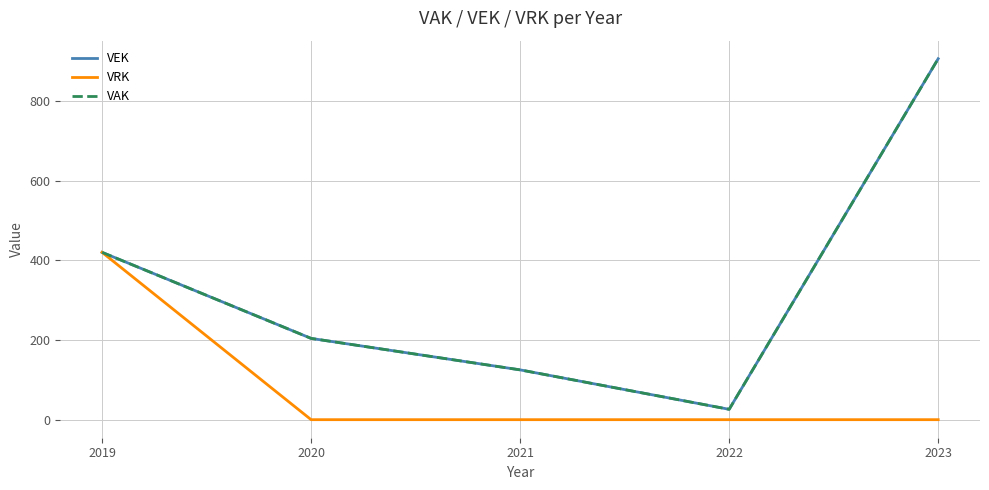

Does the chart display data point markers on the line(s)?

No